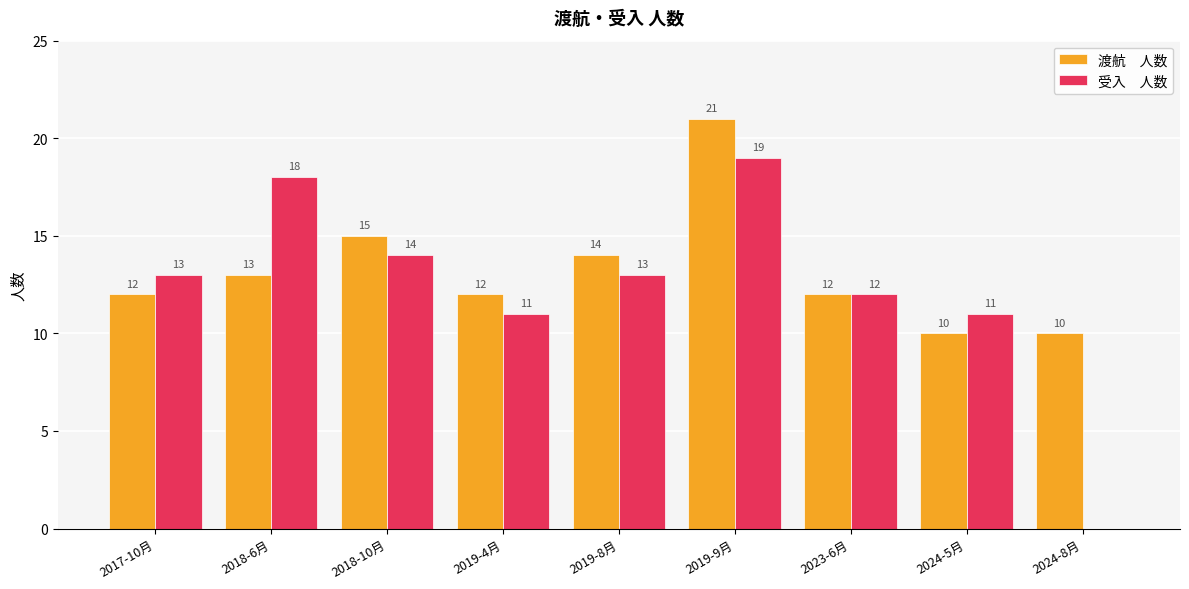

What is the maximum value shown in the chart?

21